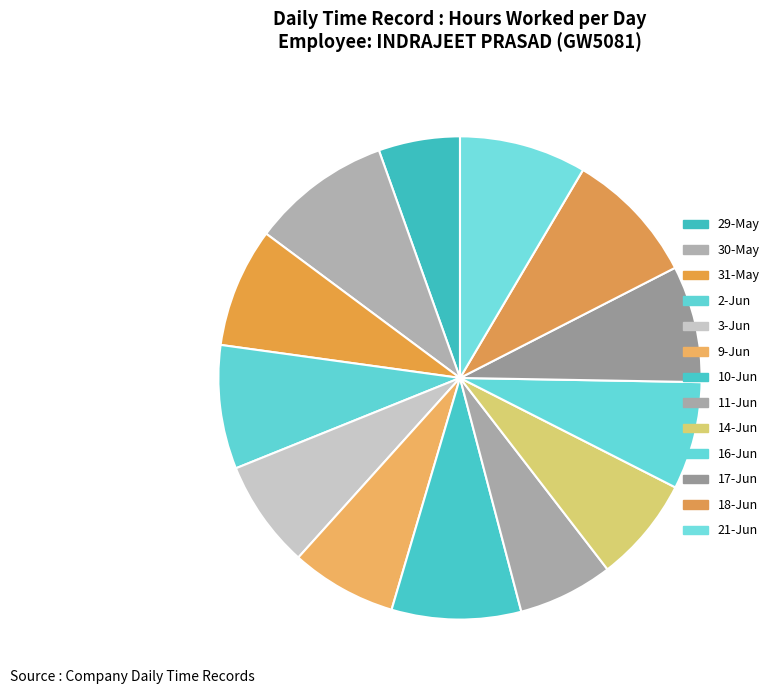

True or false: 9-Jun accounts for 16% of the total.

False